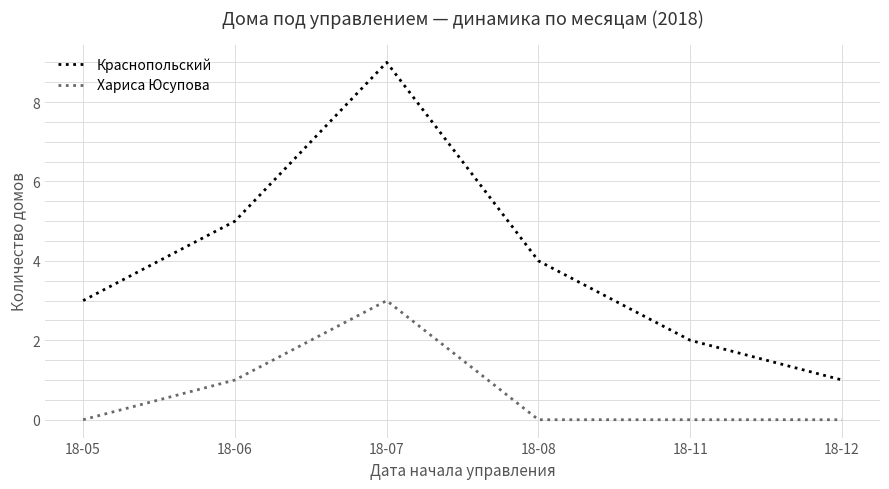

Between 18-07 and 18-12, which series saw the biggest shift?

Краснопольский